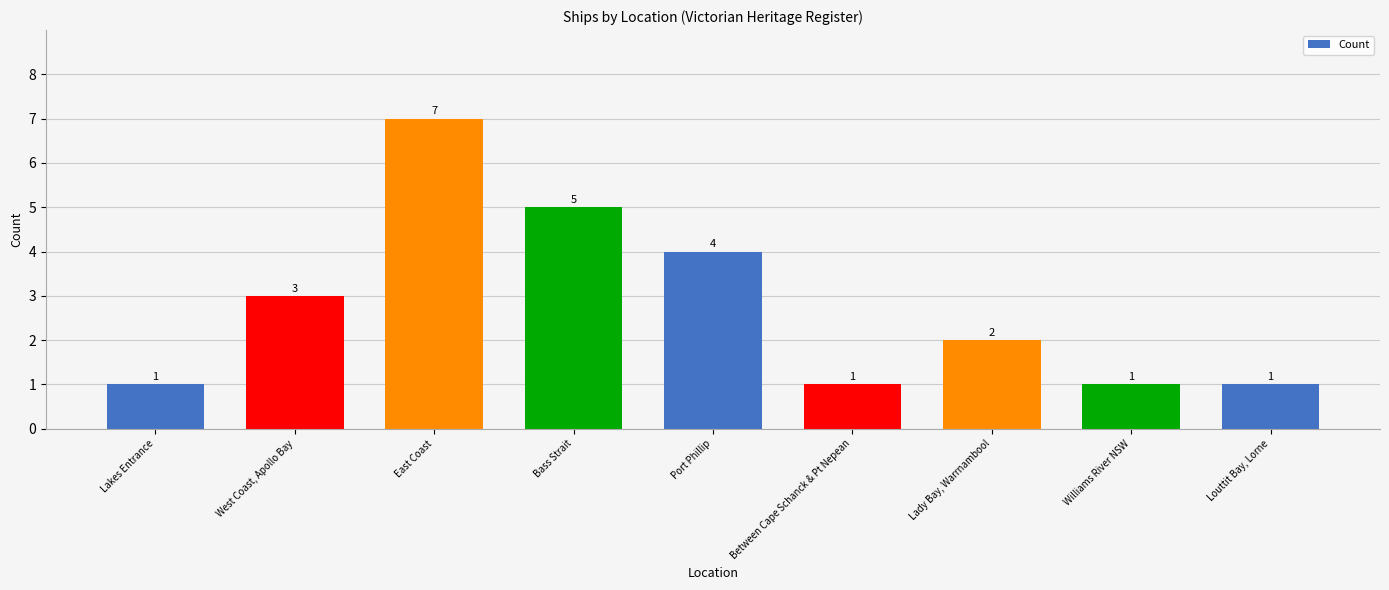

Approximately how many times larger is the value at Lady Bay, Warrnambool compared to Bass Strait?

0.4